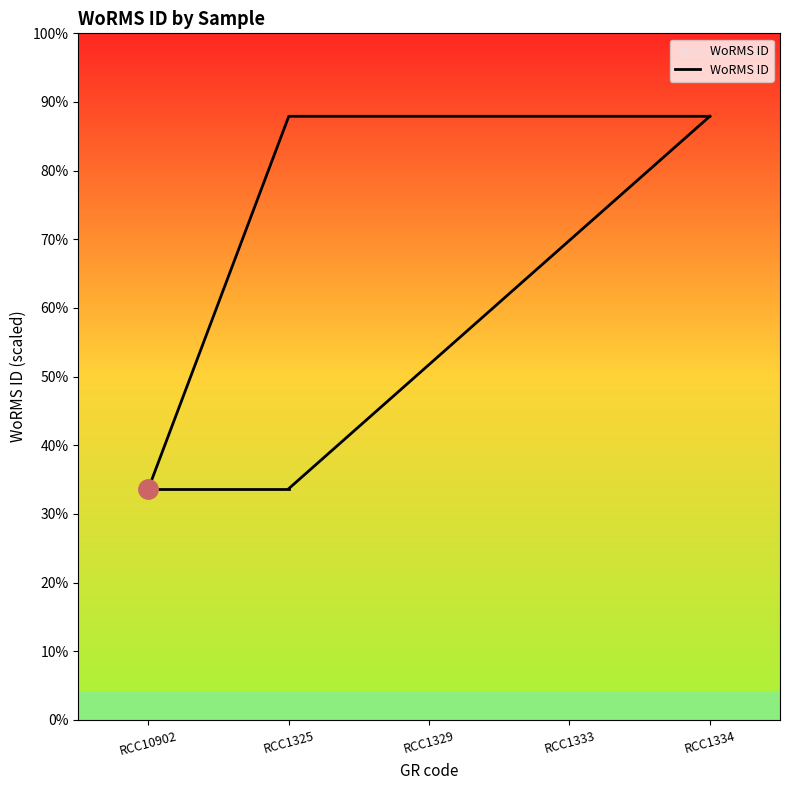

Is this an area chart (filled region under the line)?

No